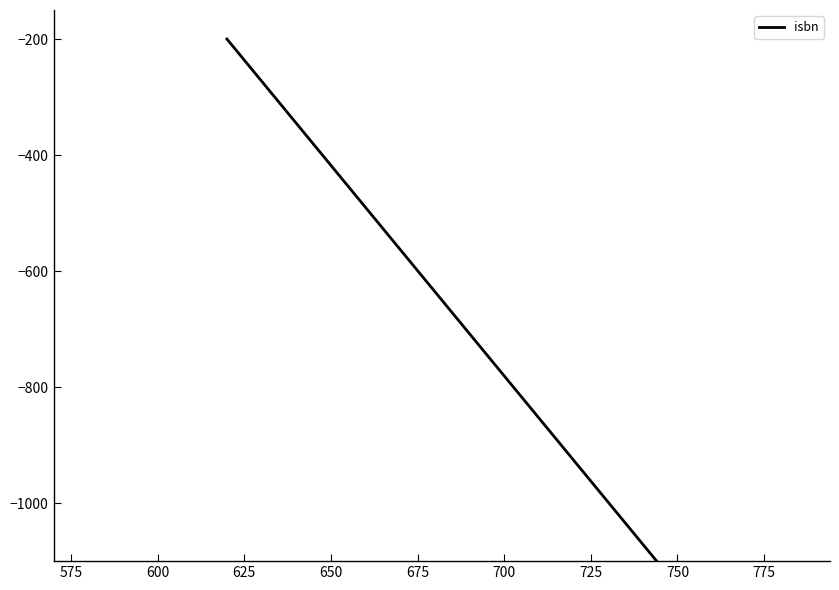

Count the number of data series in this chart.

1